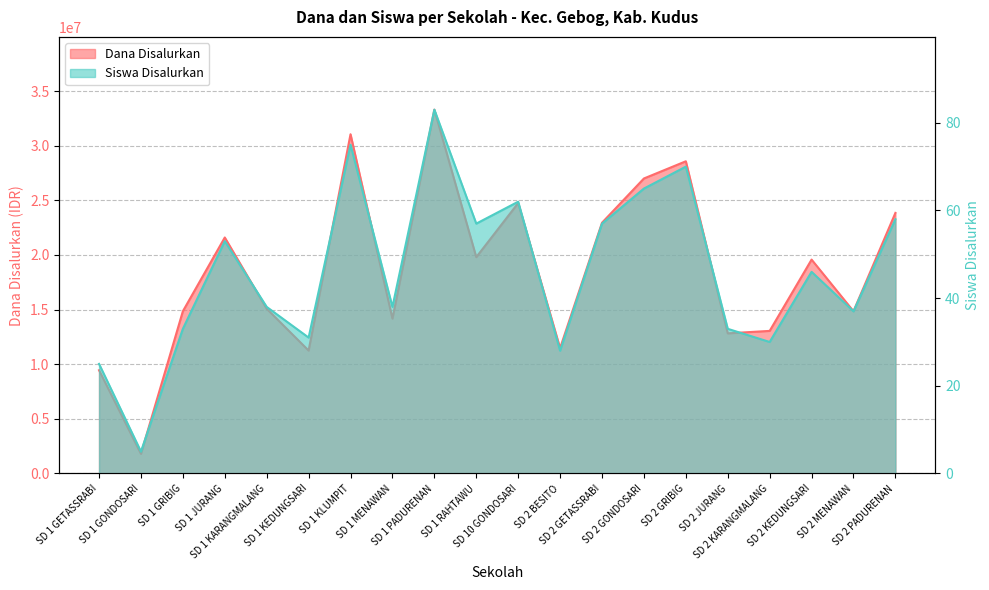

Between SD 1 GETASSRABI and SD 2 BESITO, which series saw the biggest shift?

Dana Disalurkan